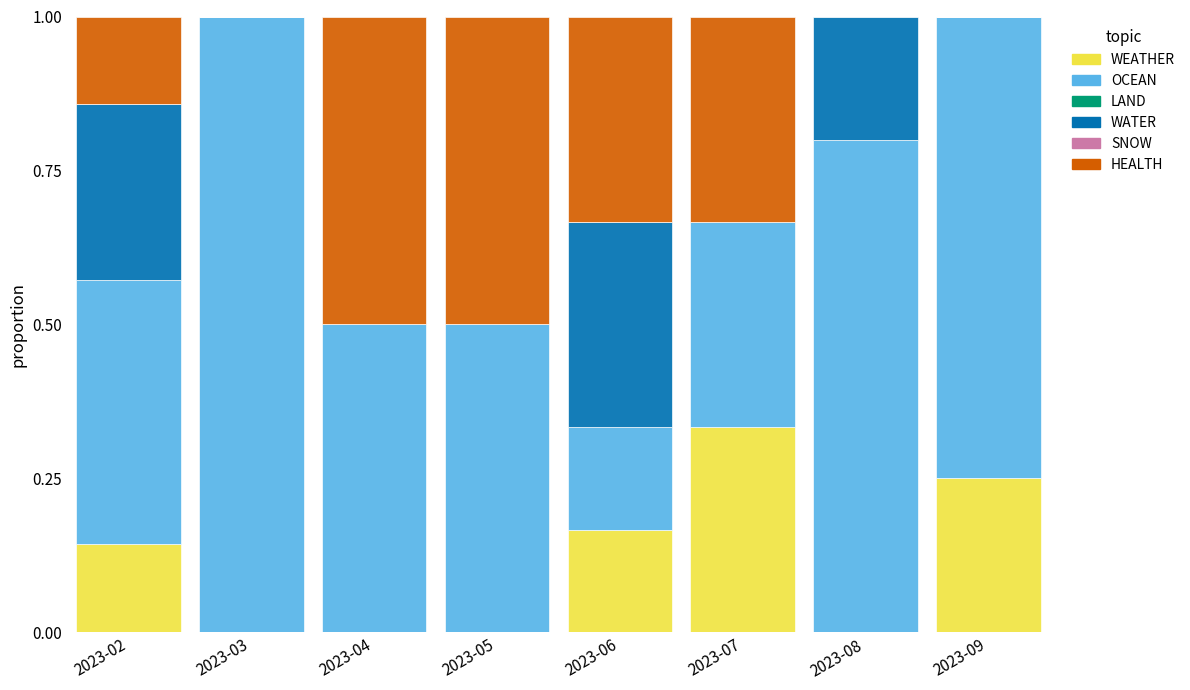

At which label does WEATHER reach its peak?

2023-07